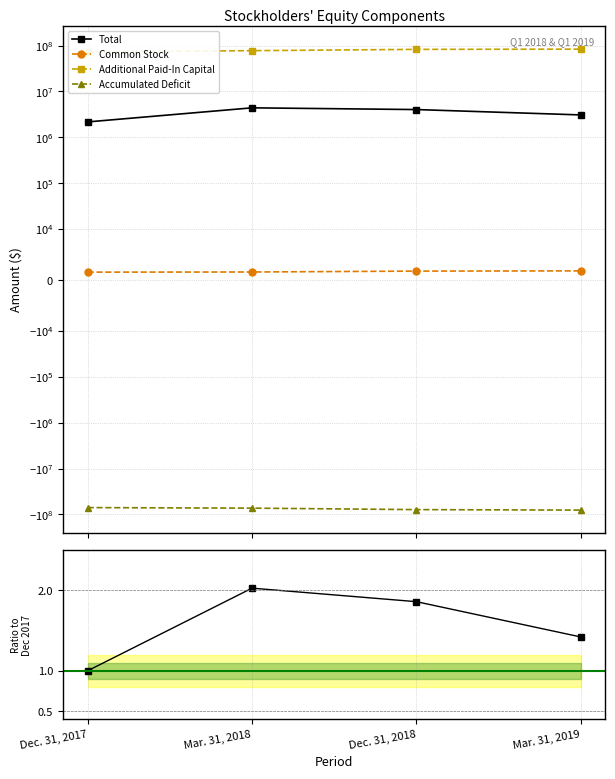

What is the label of the 1st point from the left?

Dec. 31, 2017